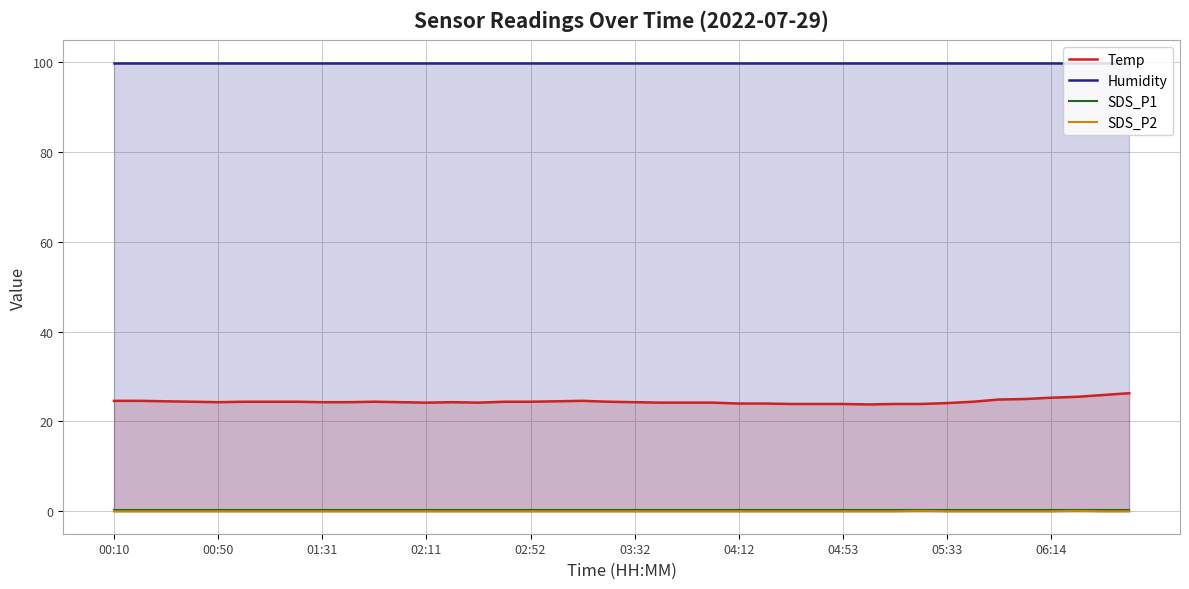

What are all the series names shown in the legend?

Temp, Humidity, SDS_P1, SDS_P2